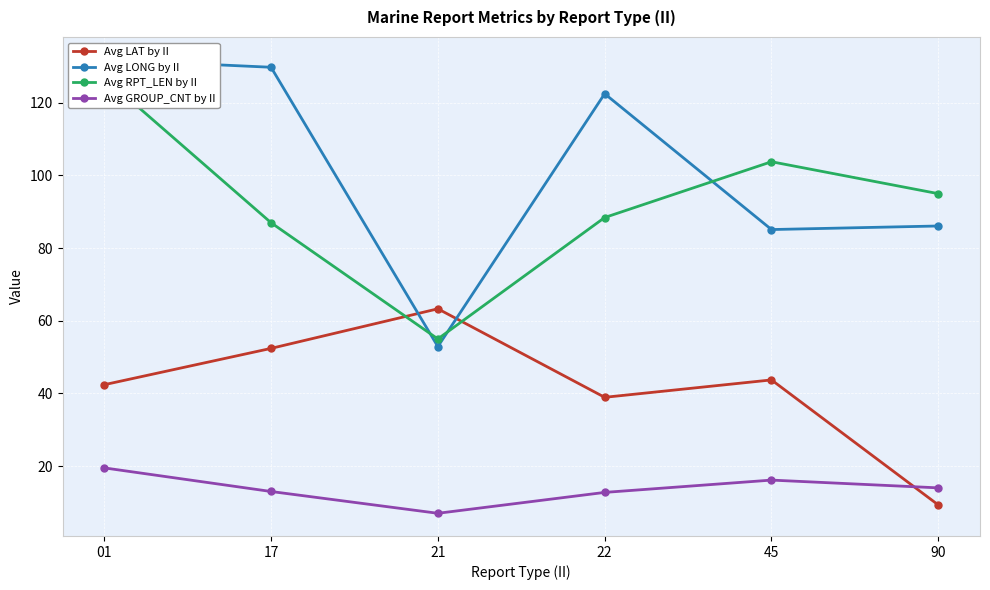

Where is the first local maximum for Avg LONG by II?

22